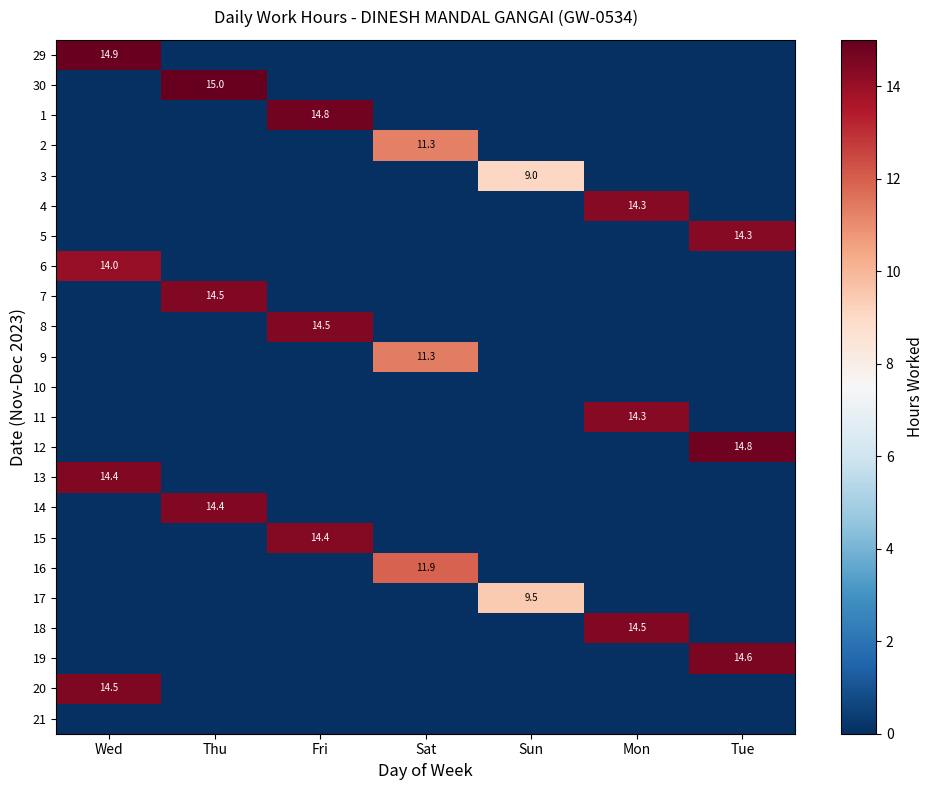

The 3 series shows 12.6 at Sun. True or false?

False